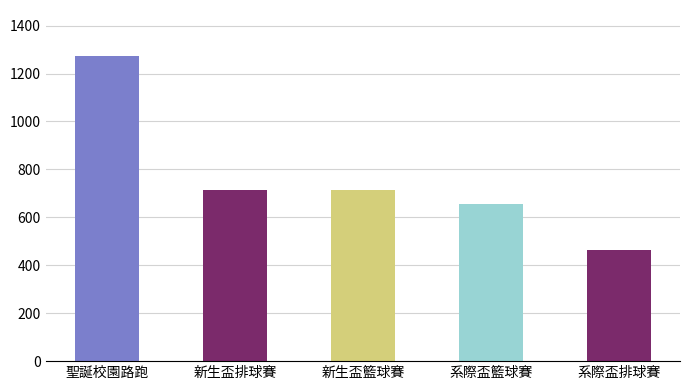

At which label is the value closest to 869?

新生盃排球賽